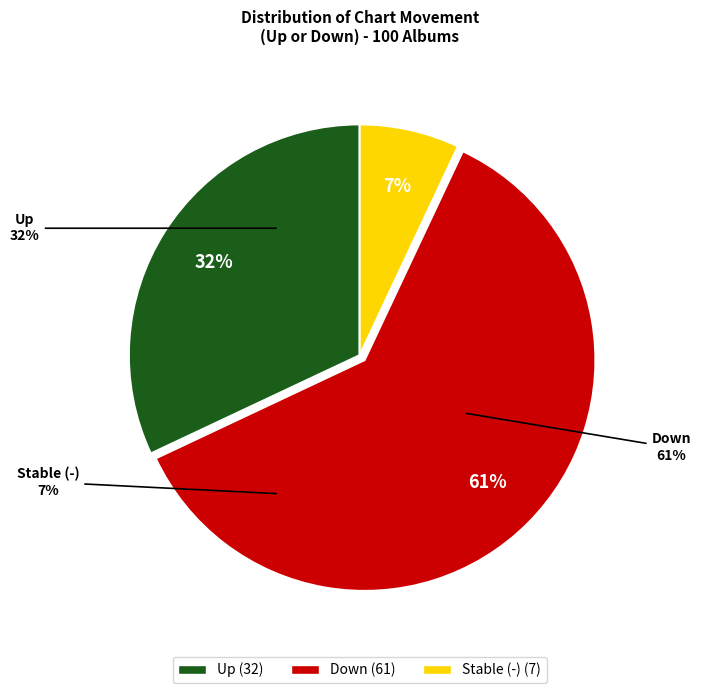

Count the number of slices in the pie.

3